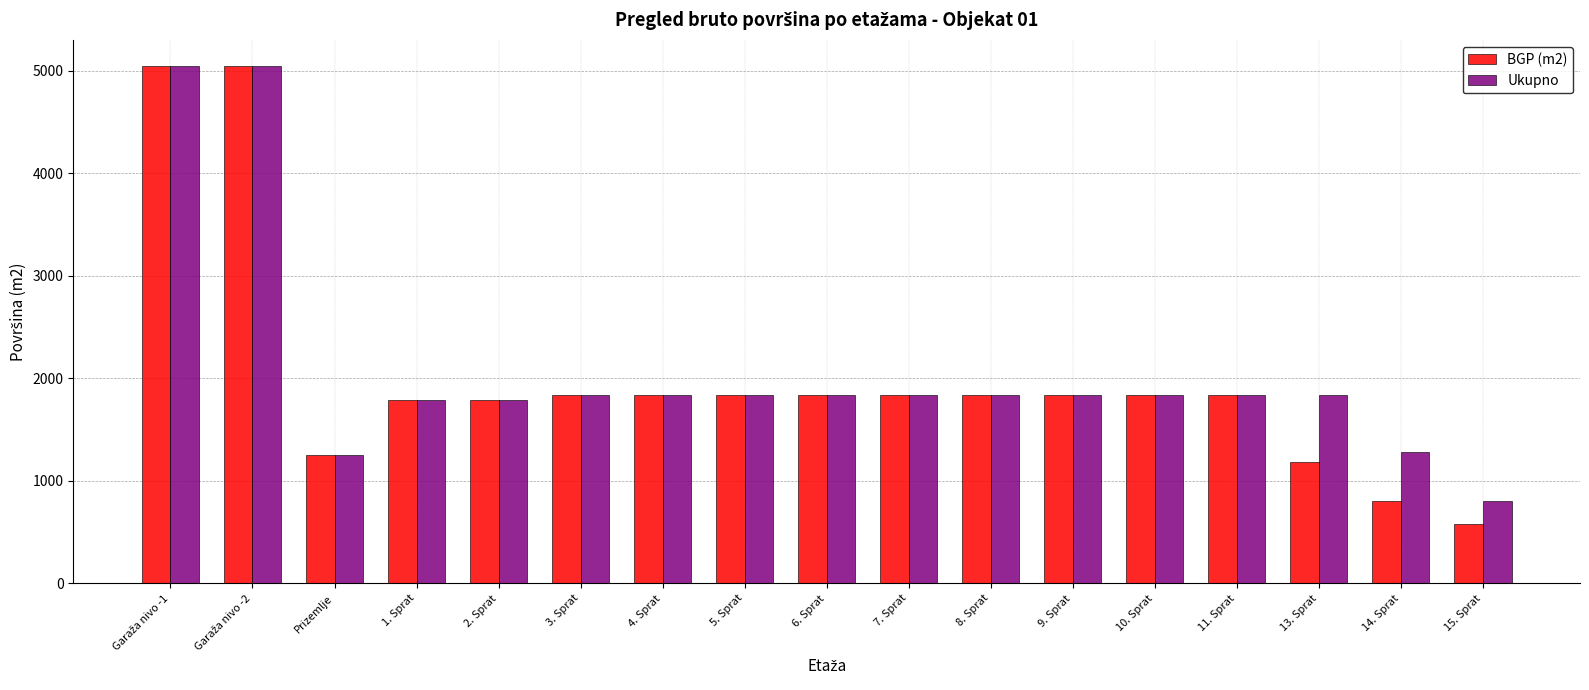

True or false: Ukupno has a value of 1109.8 at 2. Sprat.

False